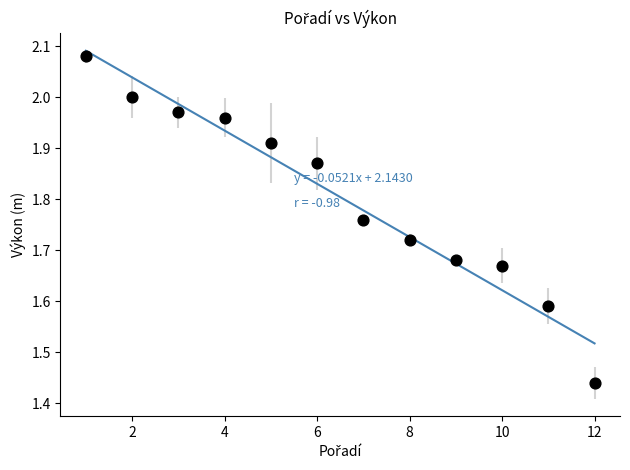

What is the range of Y values (max minus min)?

0.6